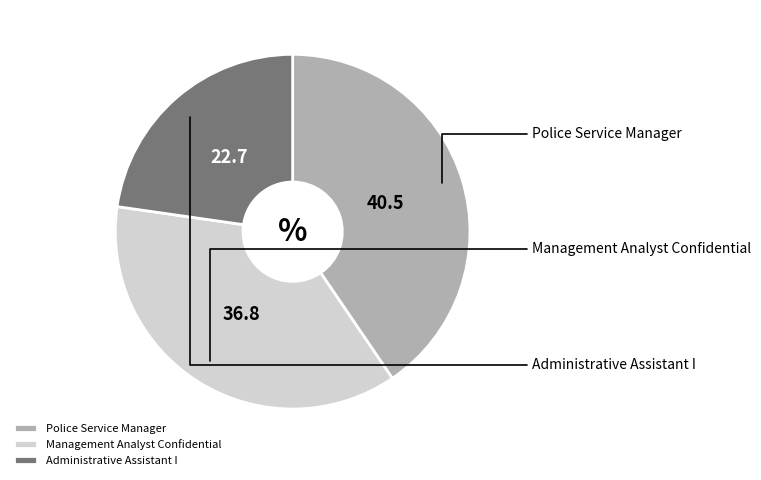

How much of the chart is everything except Administrative Assistant I?

77.3%